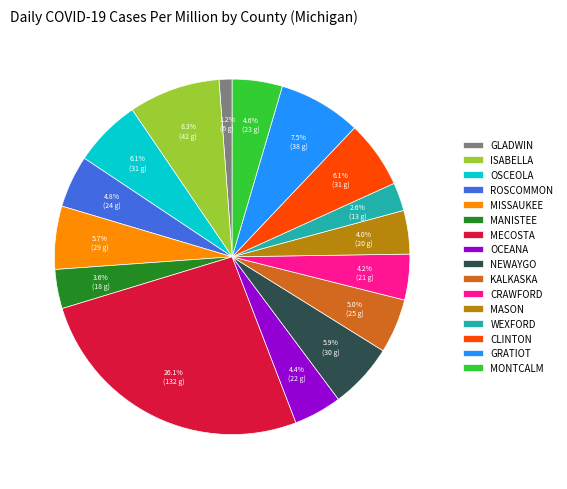

What percentage is NOT represented by CLINTON?

93.9%